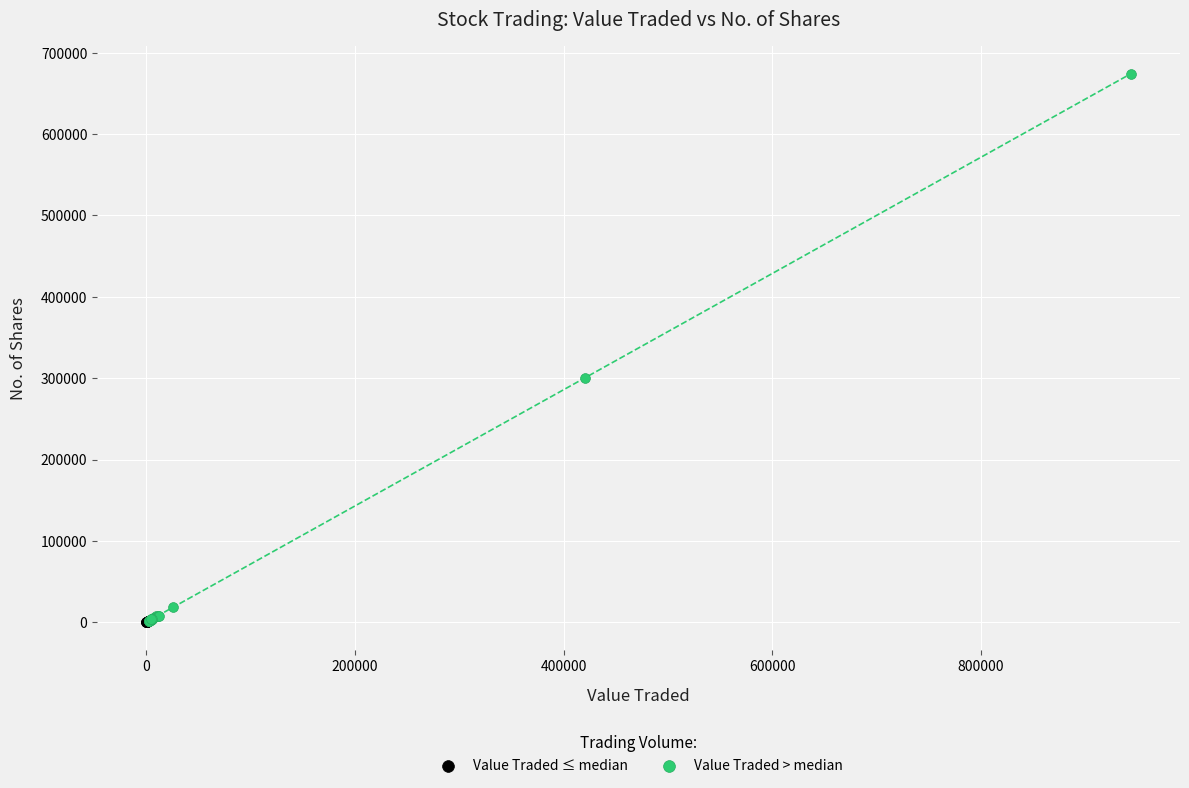

Which series has the largest Y range (max minus min)?

Value Traded > median